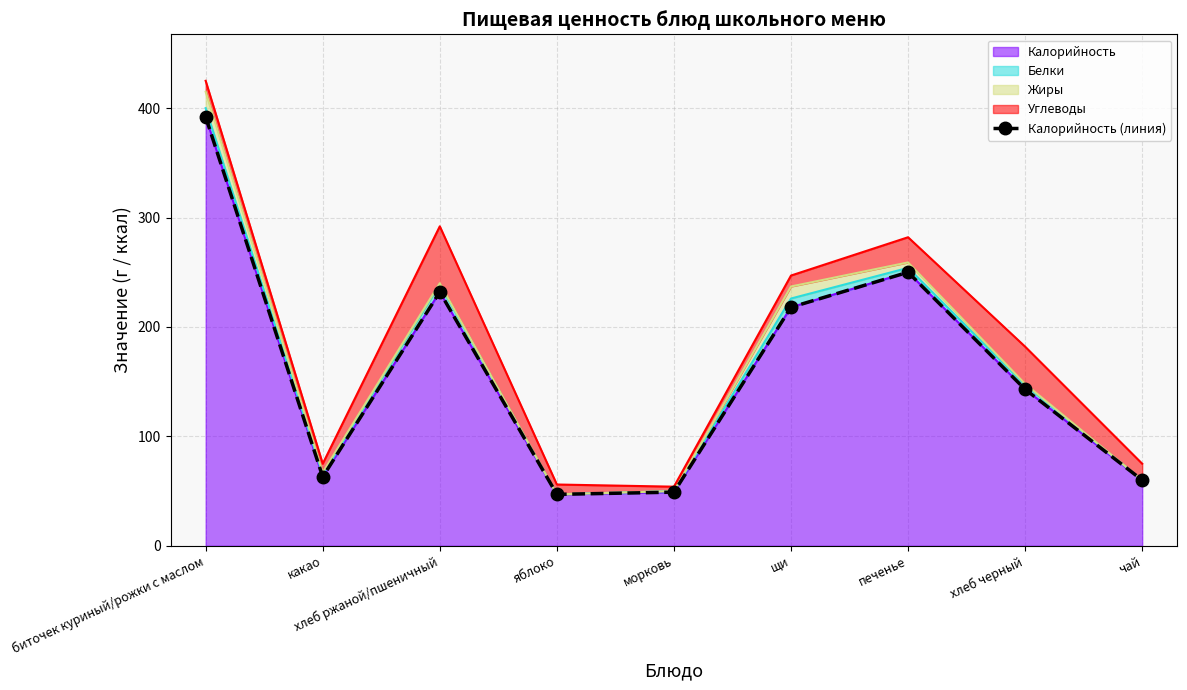

True or false: the data has more than 2 interior local peaks.

False